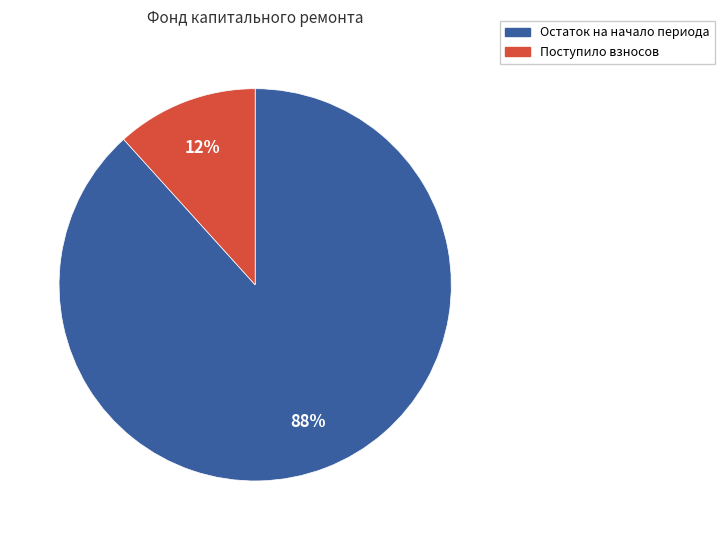

Which slice is the largest?

Остаток на начало периода